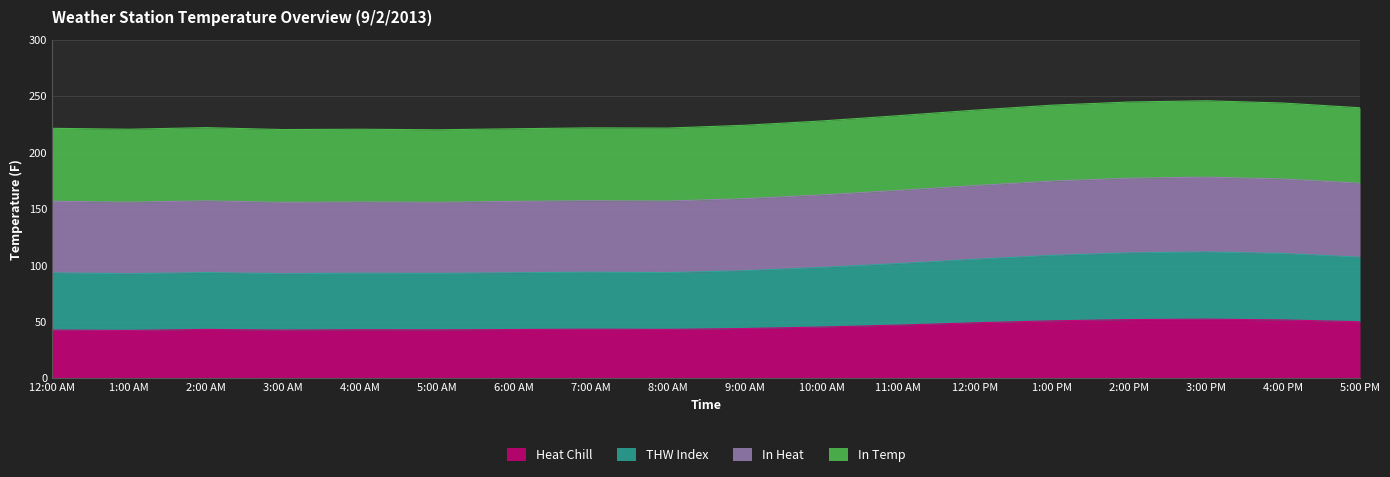

What is the minimum value for Heat Chill?

42.5